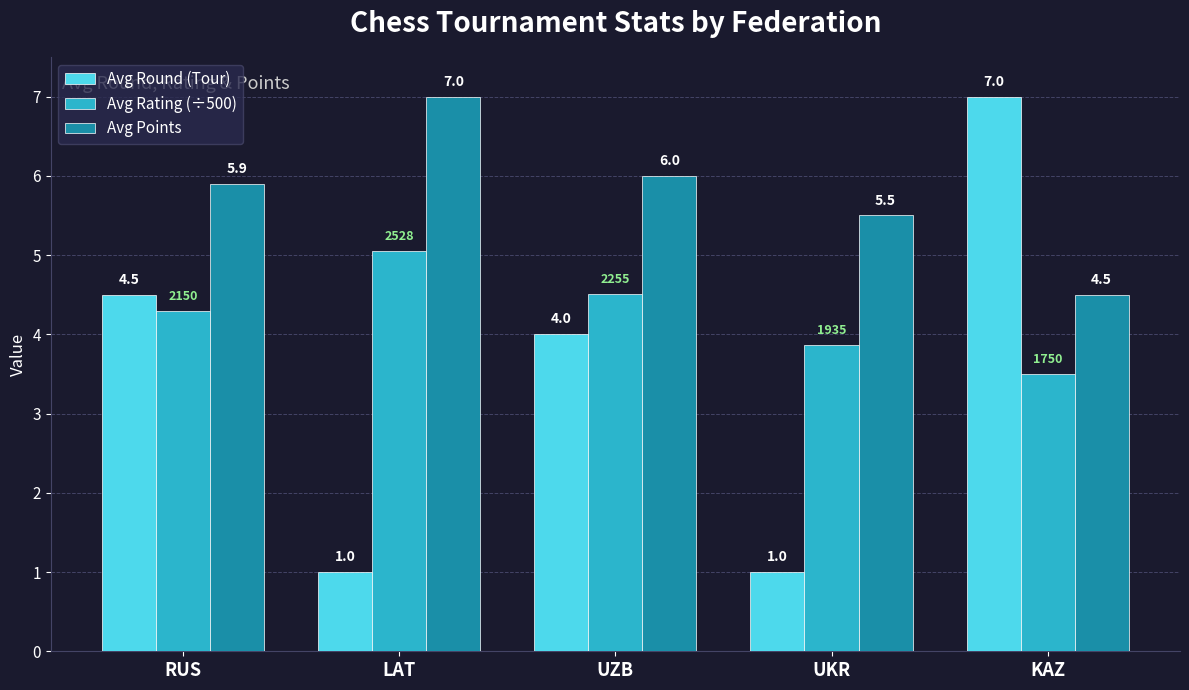

At UZB, list the series in order from largest to smallest.

Avg Points, Avg Rating (÷500), Avg Round (Tour)